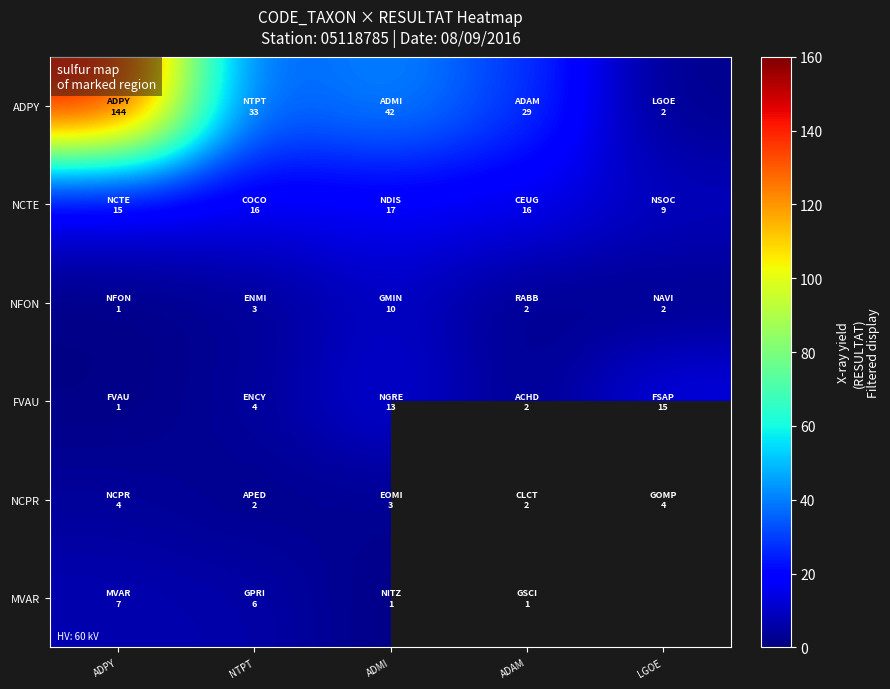

At which label does ADPY reach its minimum?

LGOE